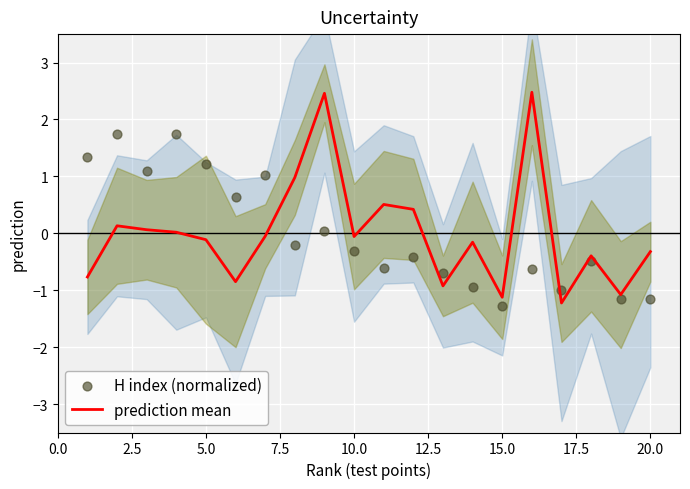

Which series has the largest Y range (max minus min)?

prediction mean